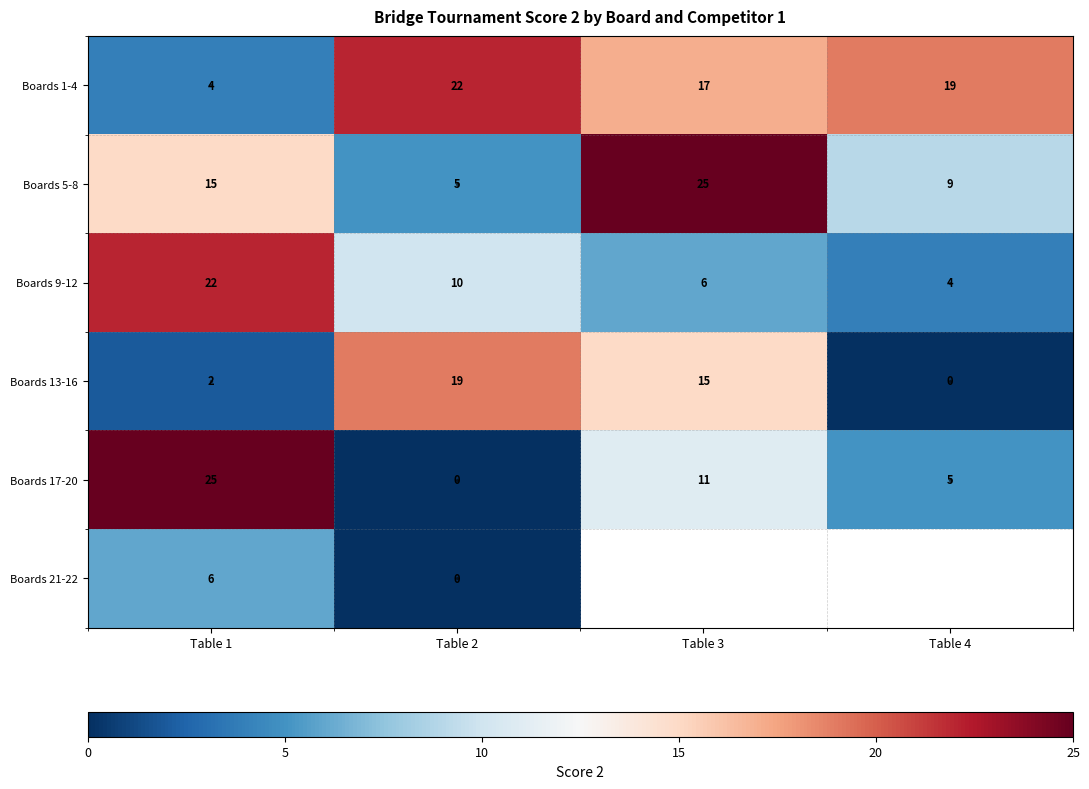

Rank the series at Table 1 from lowest to highest value.

Boards 13-16, Boards 1-4, Boards 21-22, Boards 5-8, Boards 9-12, Boards 17-20